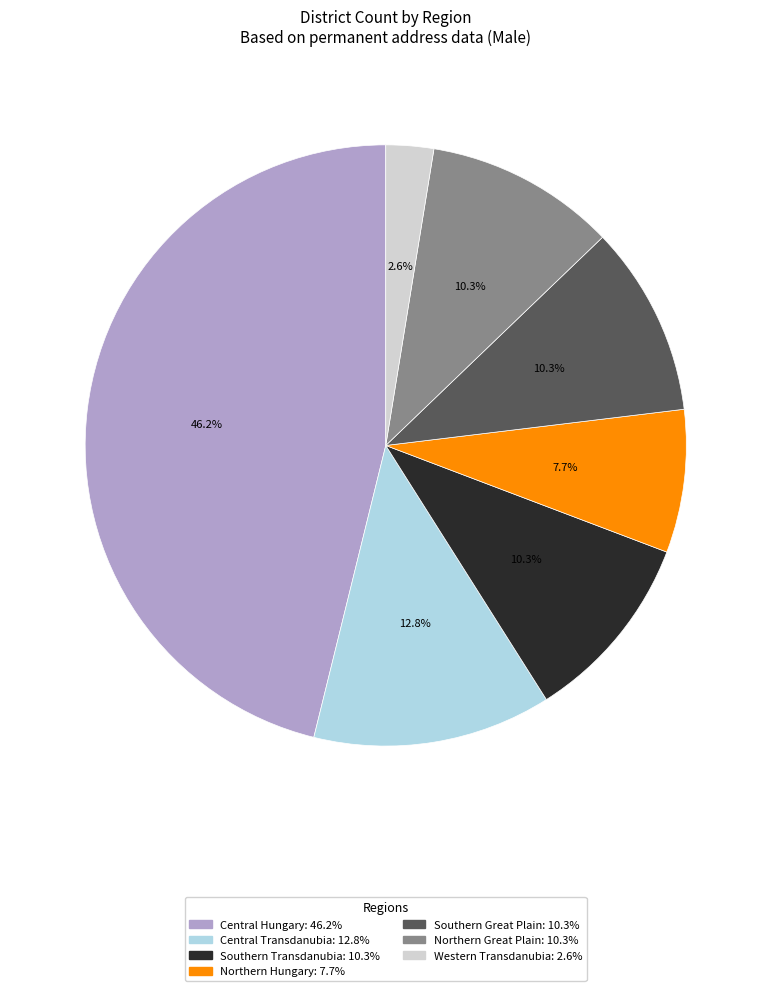

Which has a higher value, Central Transdanubia or Central Hungary?

Central Hungary